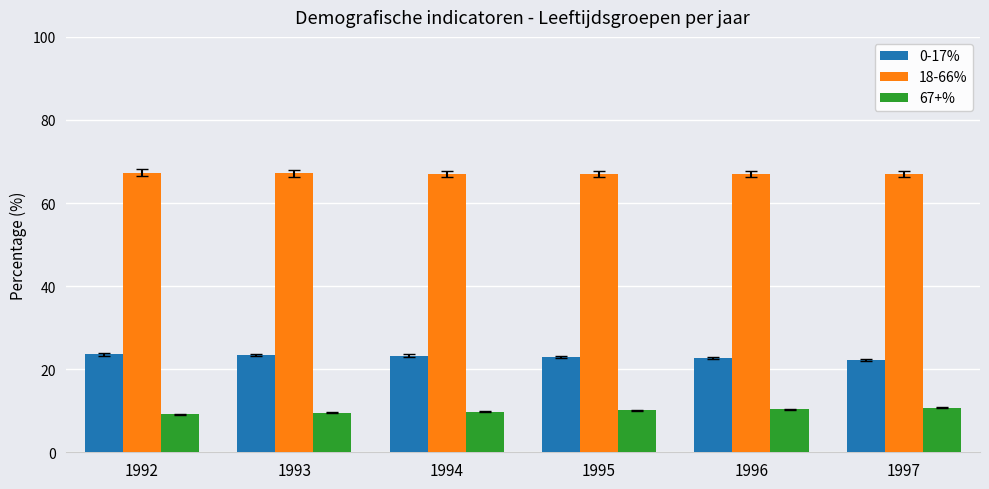

True or false: 67+% has a value of 10.1 at 1995.

True